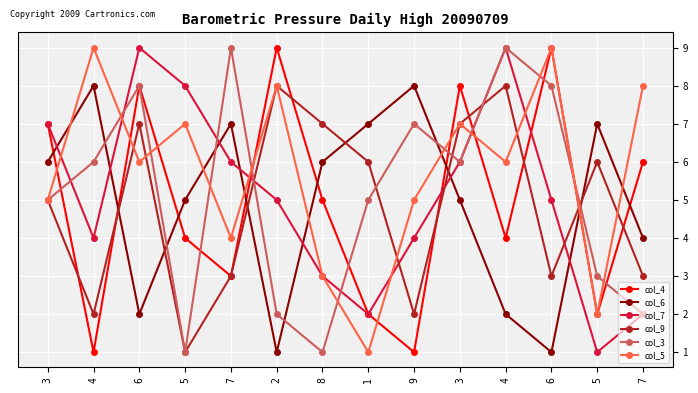

Which series has the largest total across all categories?

col_5